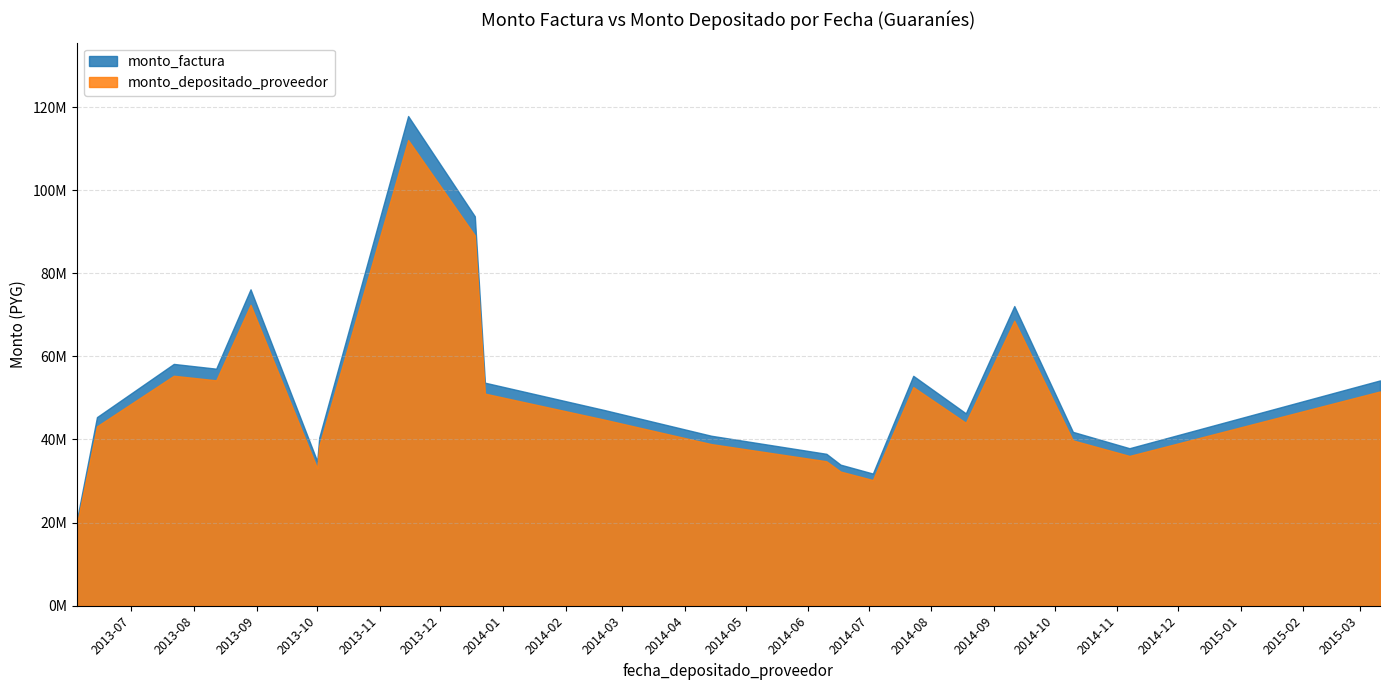

What is the spread (max minus min) of values at 2013-08-12?

2795966